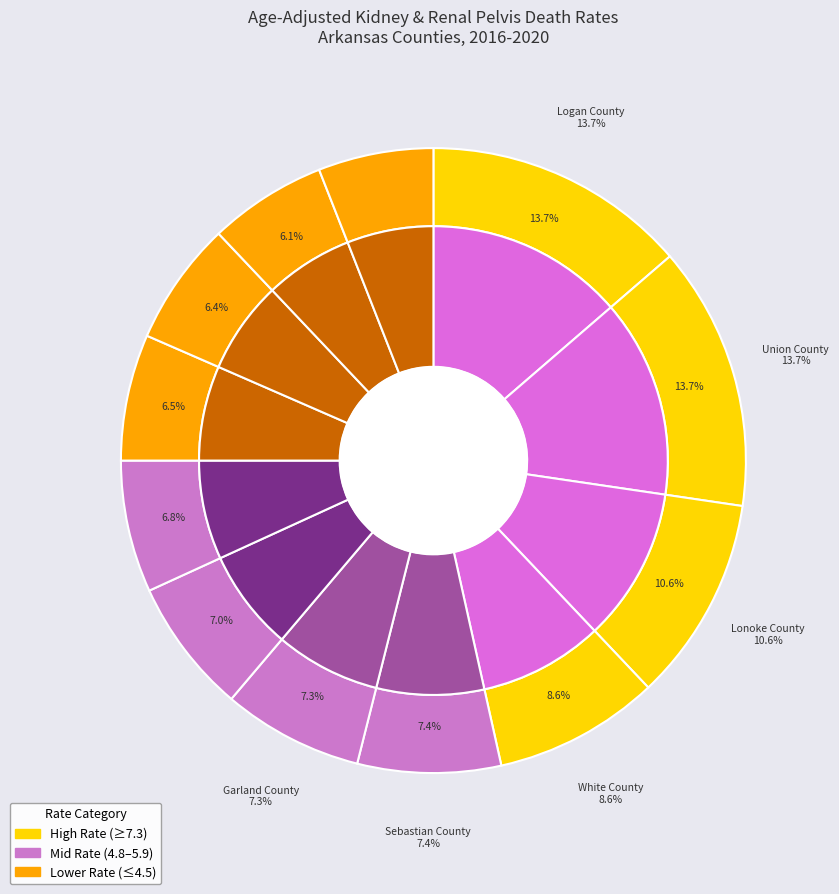

Count the number of slices in the pie.

12